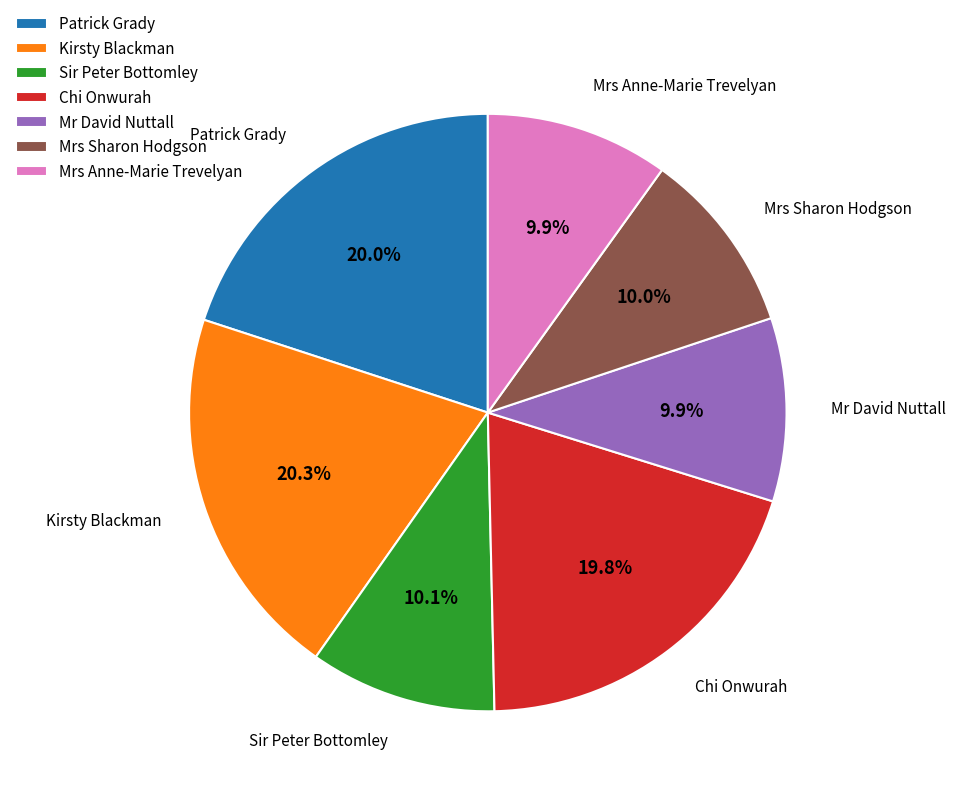

Between Sir Peter Bottomley and Patrick Grady, which is larger?

Patrick Grady